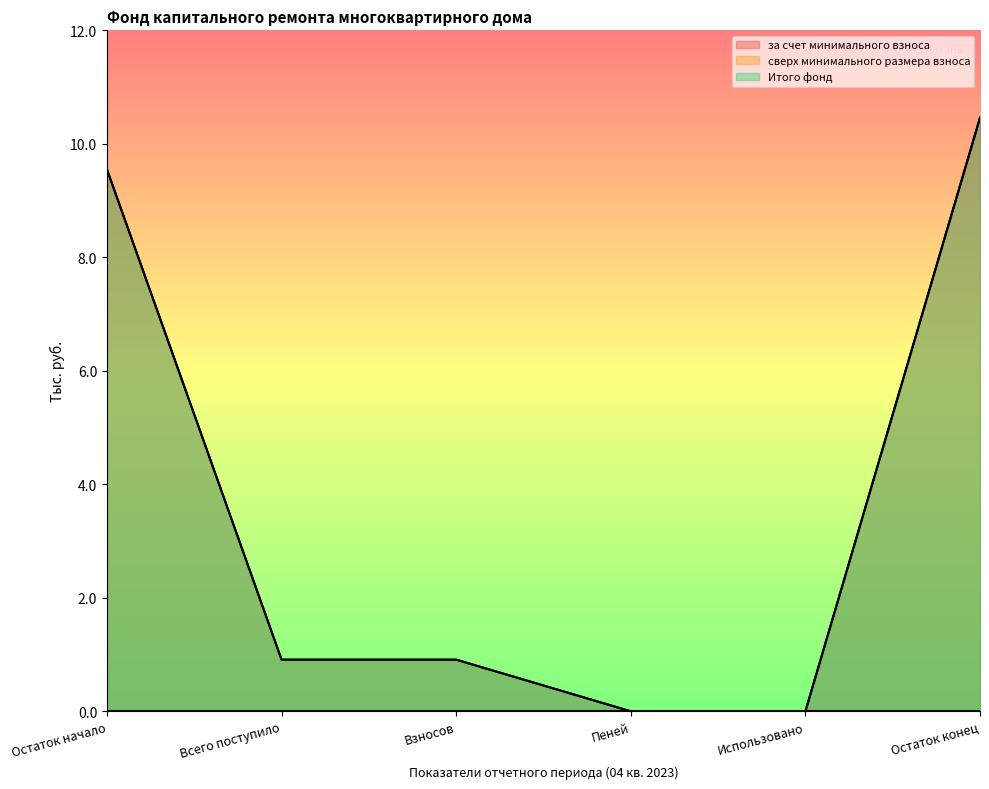

What position from the right is Взносов?

4